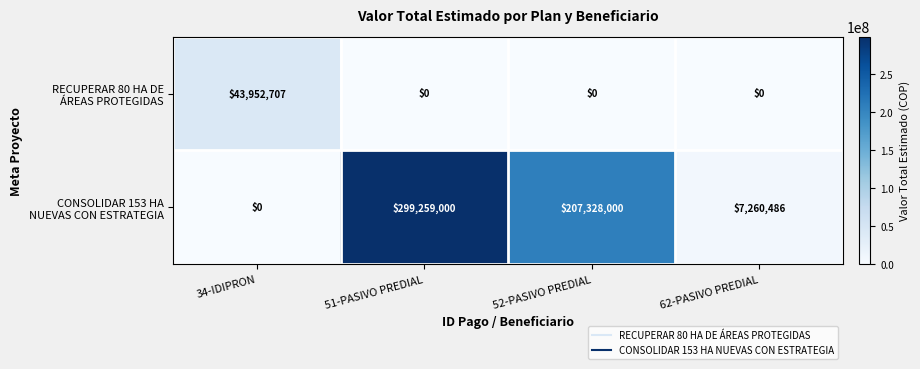

How many distinct data groups are displayed?

2